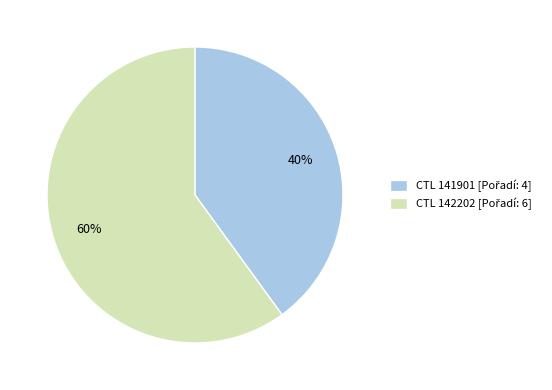

To the nearest percent, what is the average slice percentage?

50%